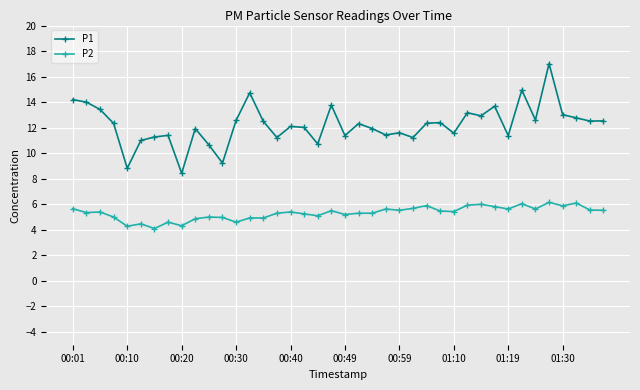

True or false: P2 and P1 intersect in this chart.

False